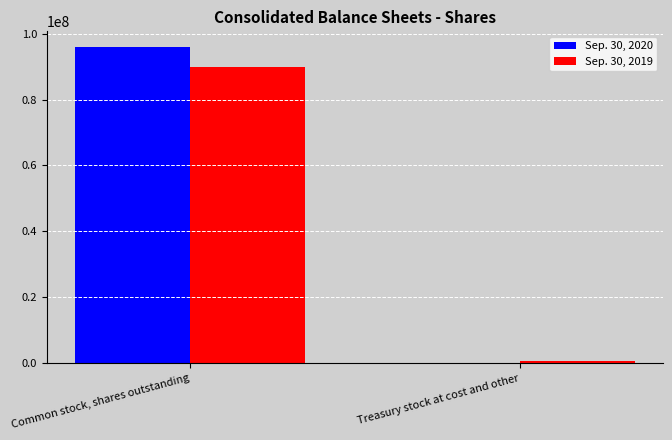

What are all the series names shown in the legend?

Sep. 30, 2020, Sep. 30, 2019